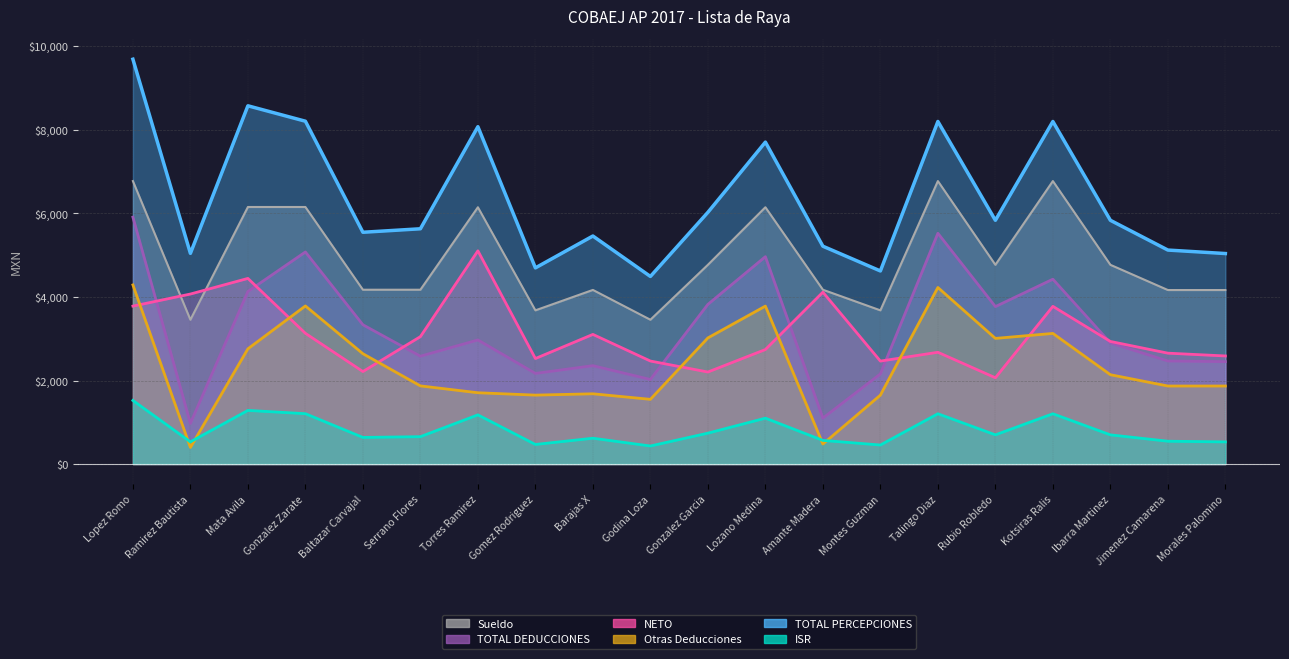

List the series in order of their peak value, lowest first.

ISR, Otras Deducciones, NETO, TOTAL DEDUCCIONES, Sueldo, TOTAL PERCEPCIONES